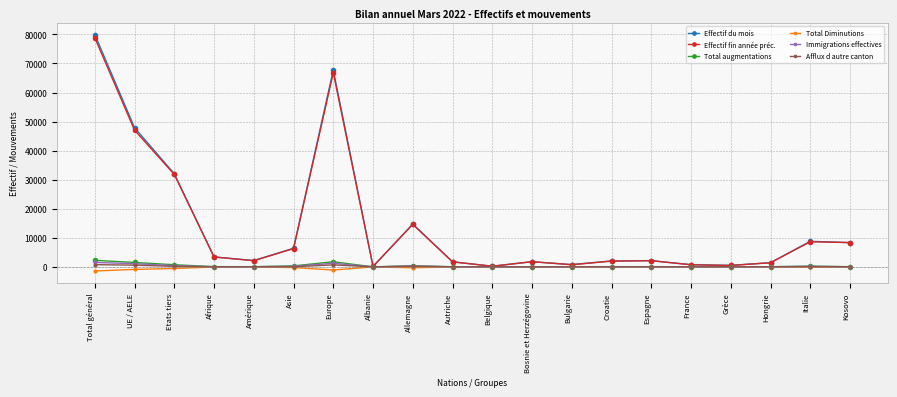

At which category does the chart reach its peak across all series?

Total général